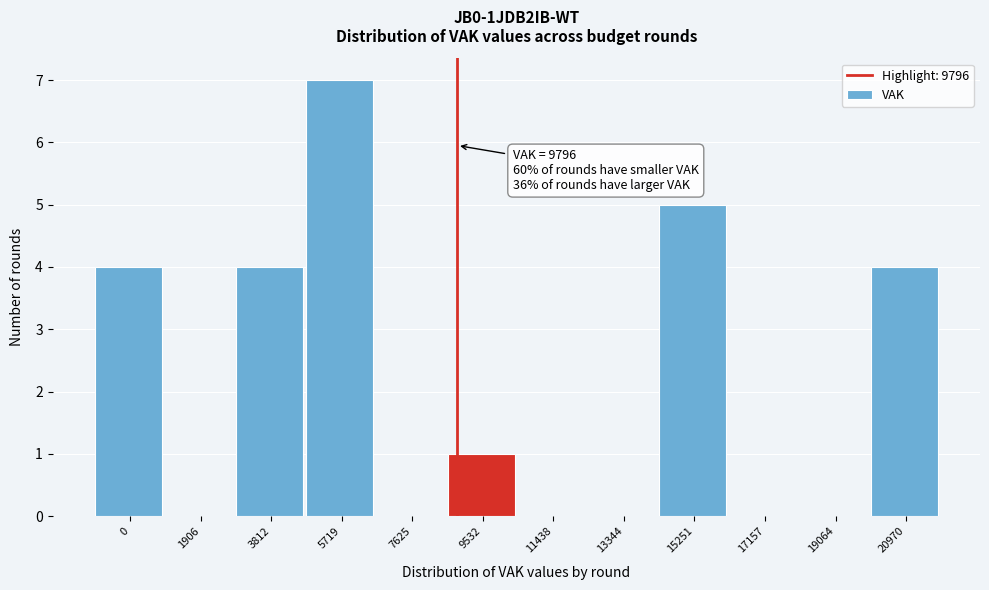

Reading left to right, what are all the values shown in this chart?

0=4	1906=0	3812=4	5719=7	7625=0	9532=1	11438=0	13344=0	15251=5	17157=0	19064=0	20970=4